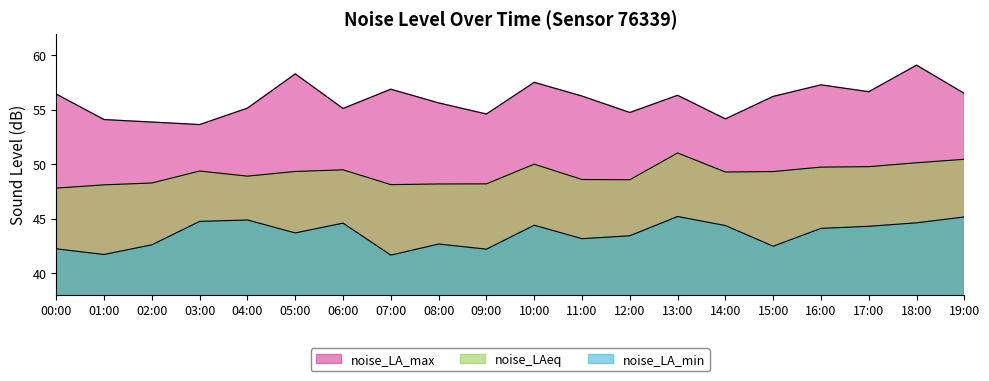

What is the spread (max minus min) of values at 11:00?

13.1